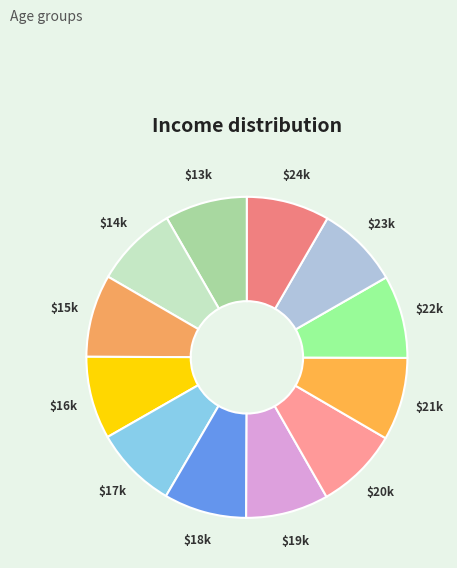

Count the number of slices in the pie.

12